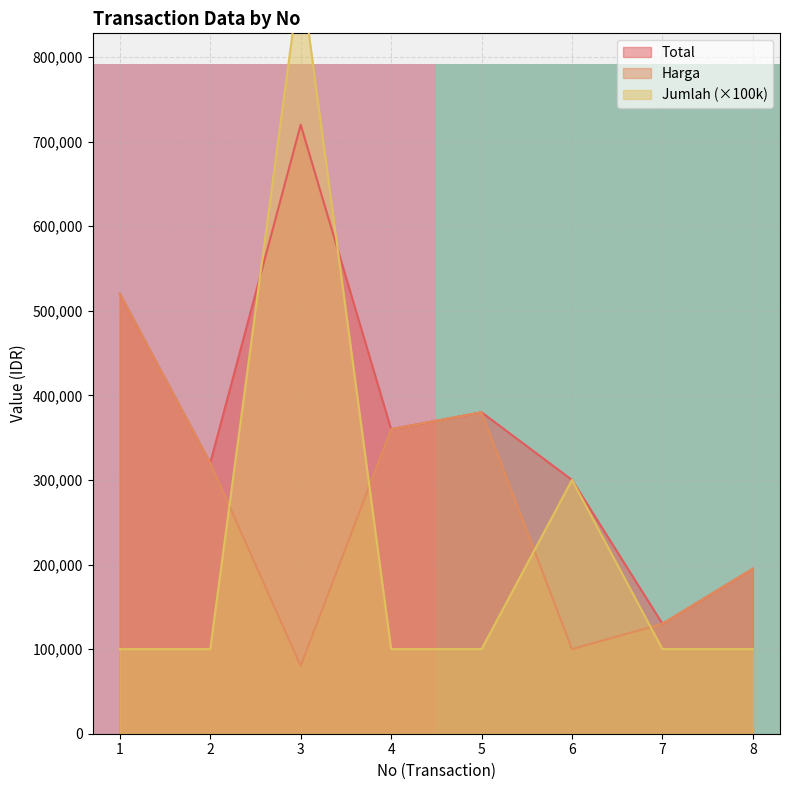

What value does the Harga series have at 4?

360000